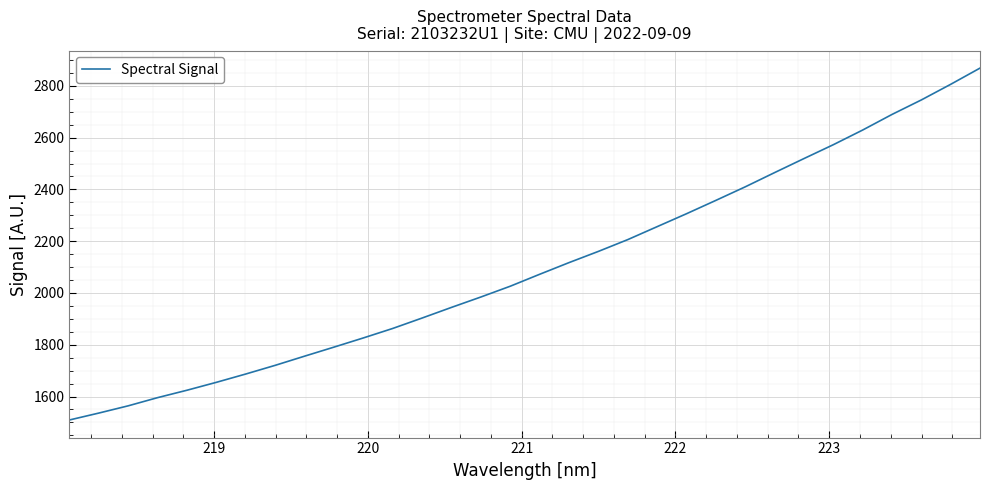

What is the maximum value shown in the chart?

2868.7